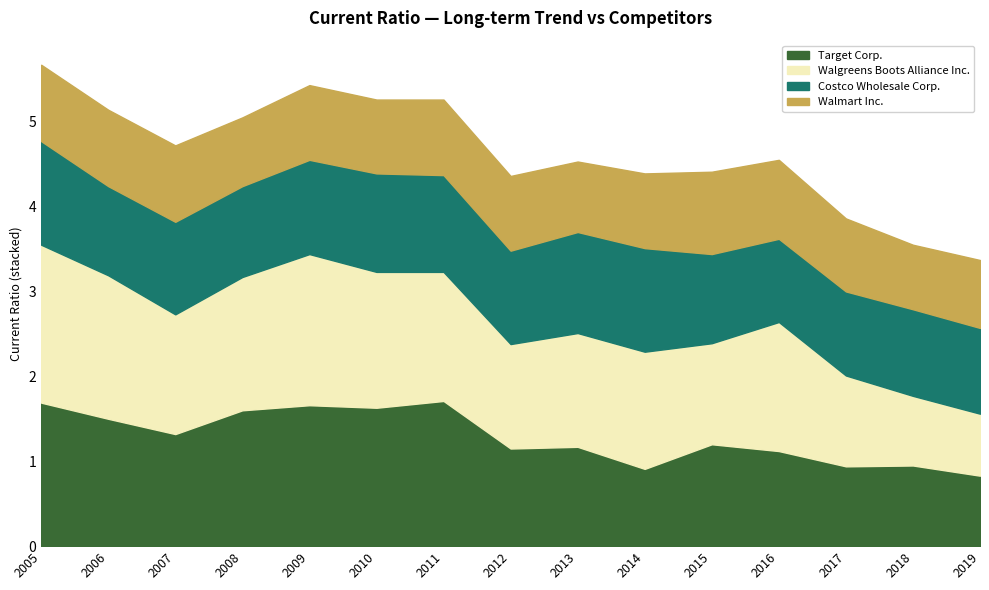

True or false: Walmart Inc. has more than 1 points higher than both neighbors.

True